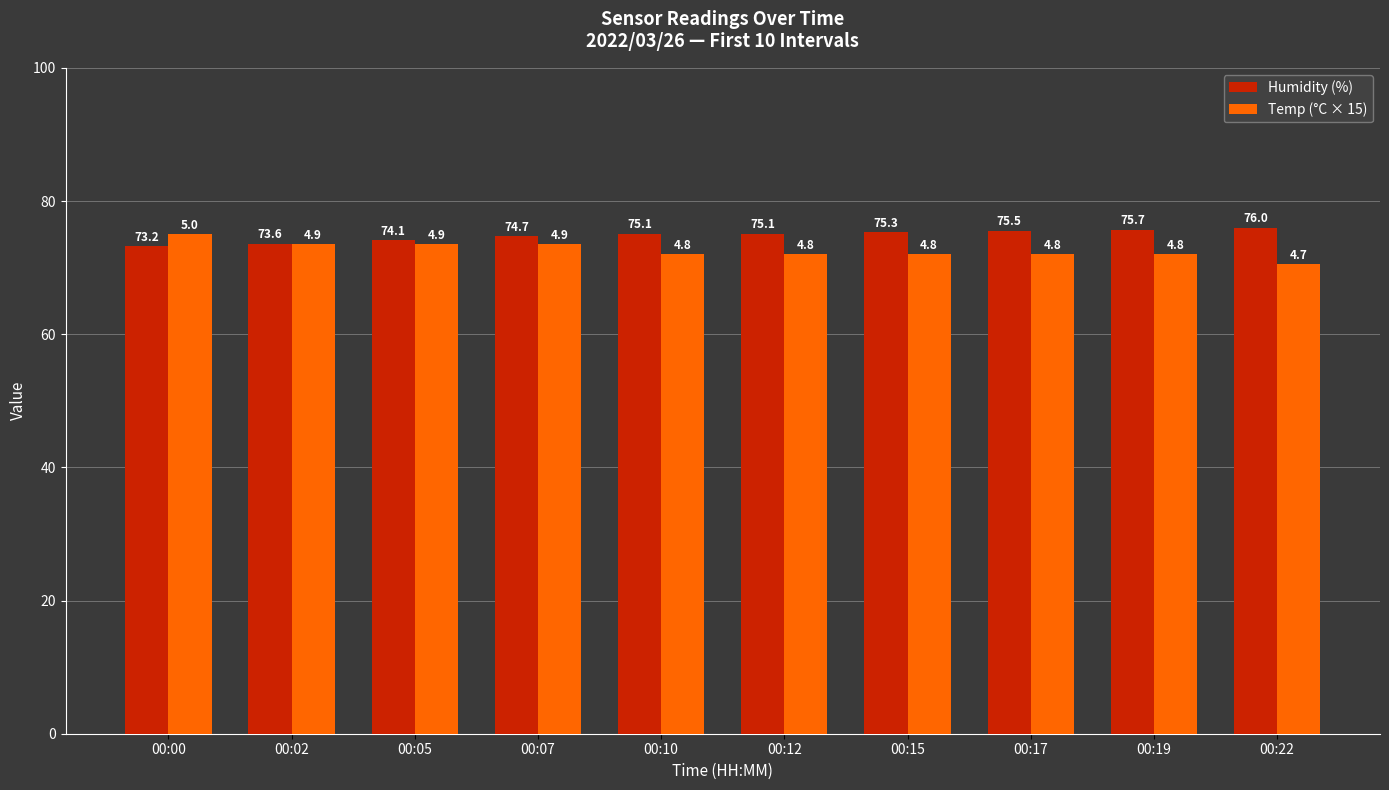

Is it true that Humidity (%) equals 75.1 at 00:12?

True